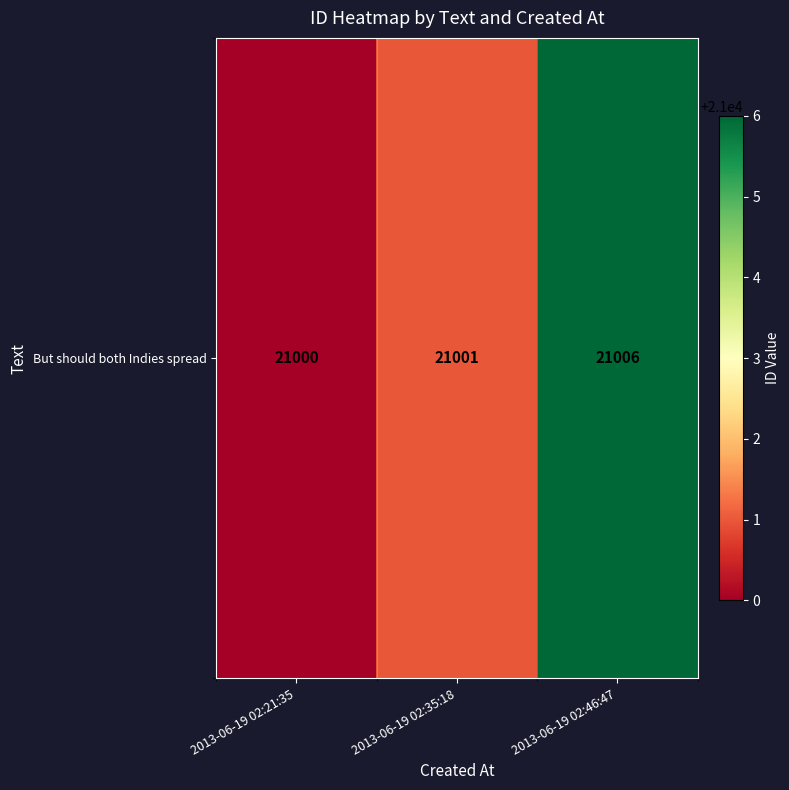

At which category does the chart reach its minimum across all series?

2013-06-19 02:21:35